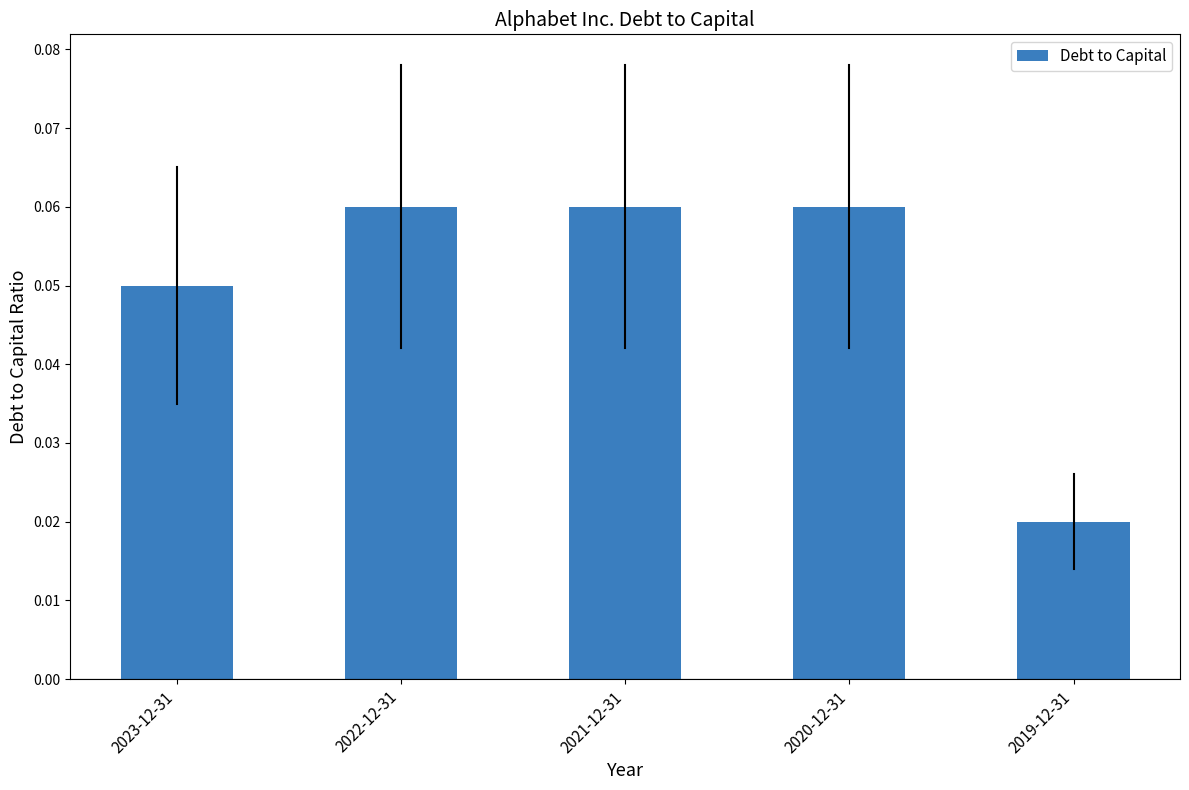

How many bars are there in total?

5